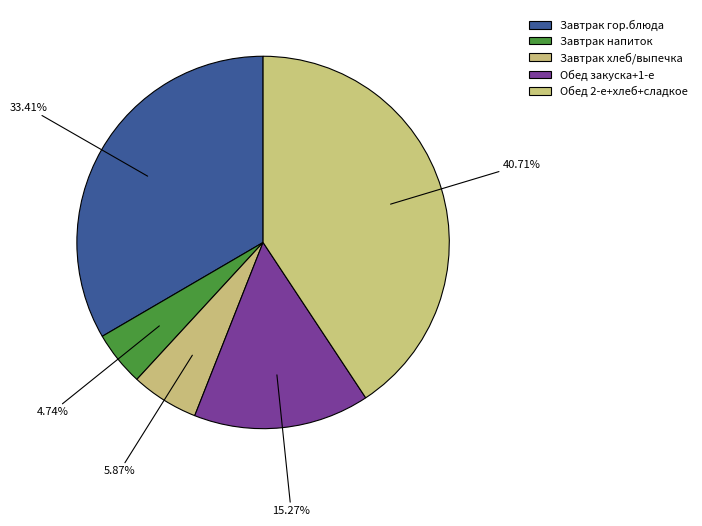

How many slices are in this pie chart?

5